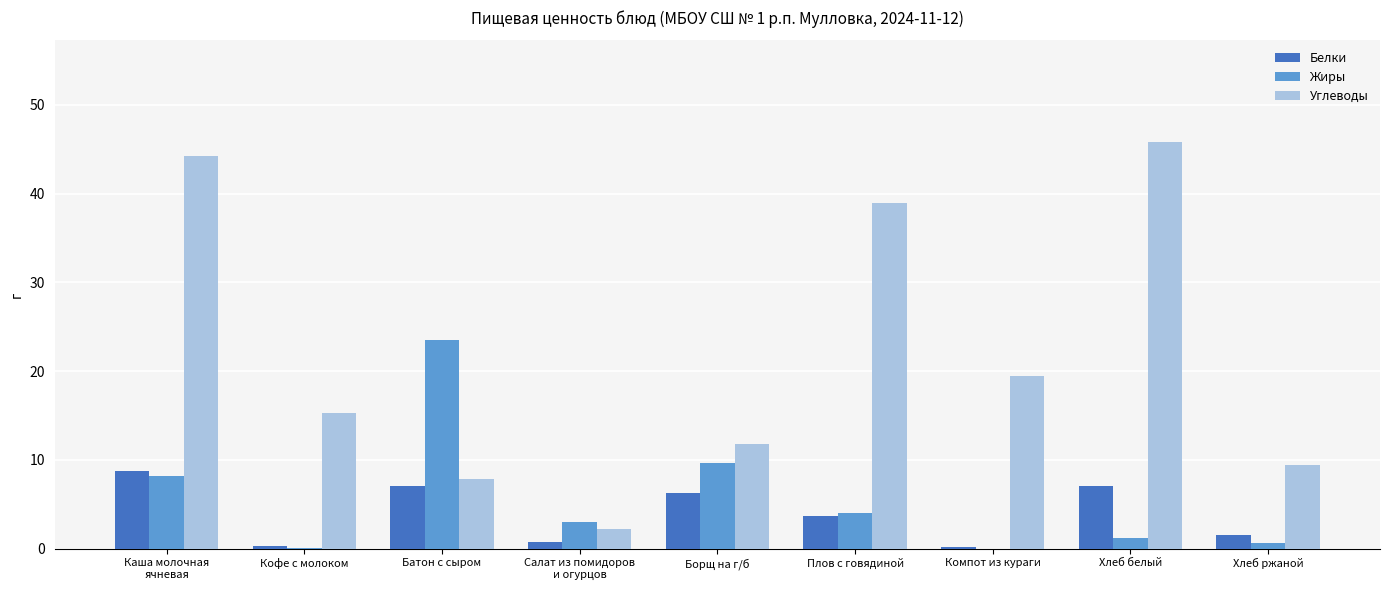

Which series has the largest total across all categories?

Углеводы